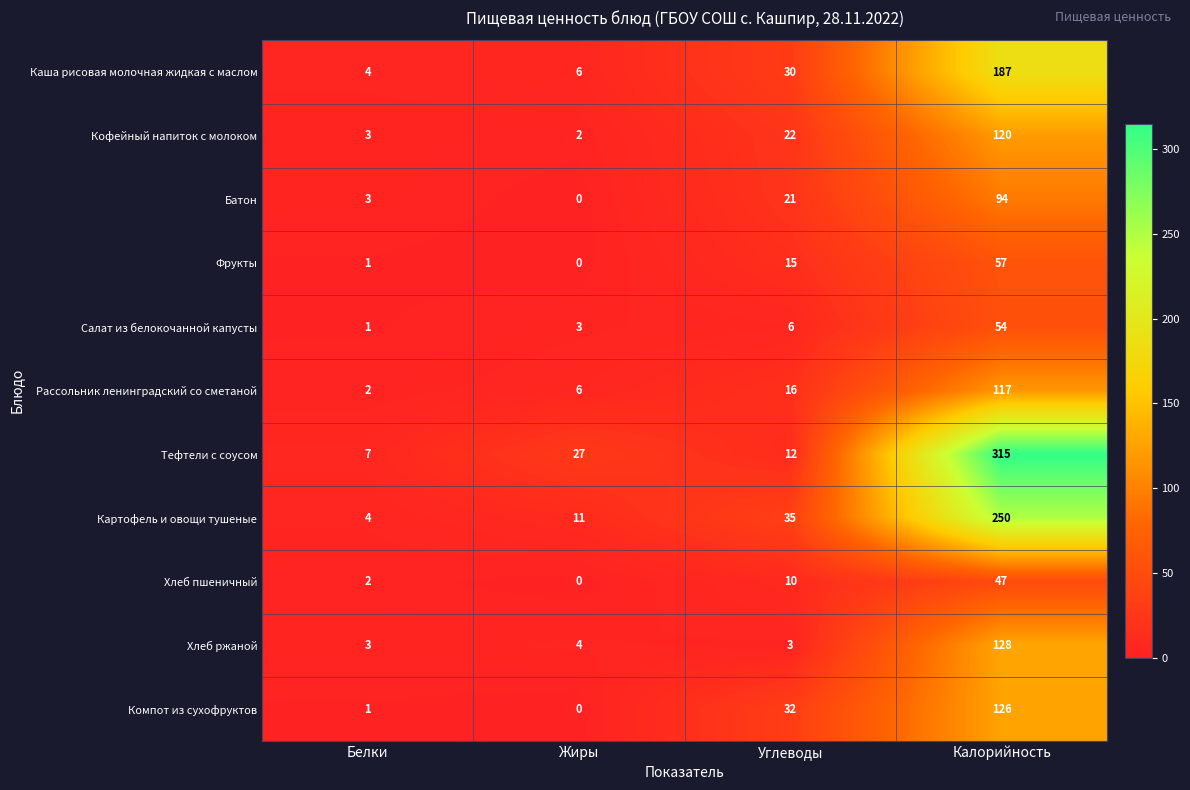

Which category has the lowest value across all series?

Жиры